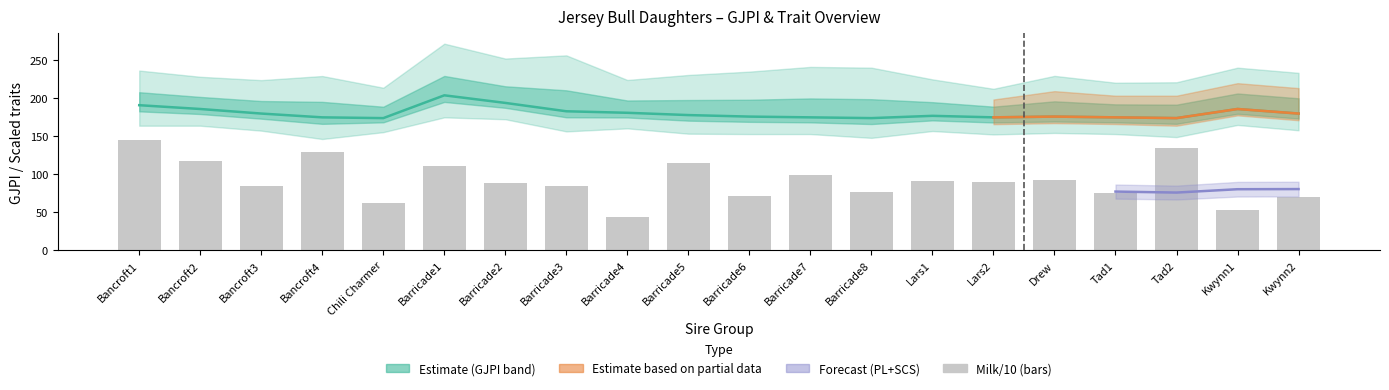

What is the difference between the maximum and second lowest values?

92.9